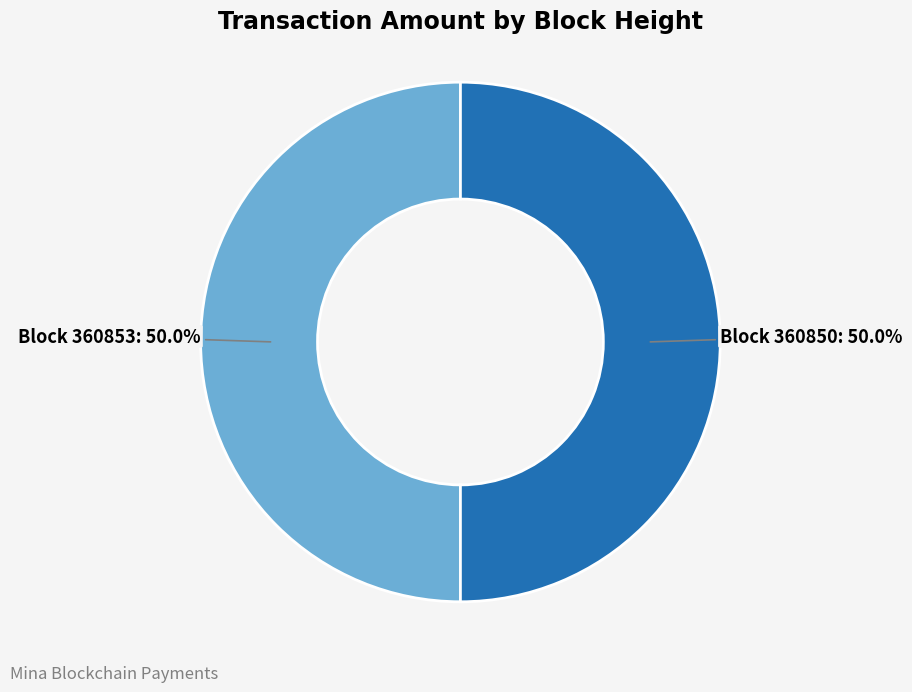

Approximately how many times larger is the value at Block 360853 compared to Block 360850?

1.0